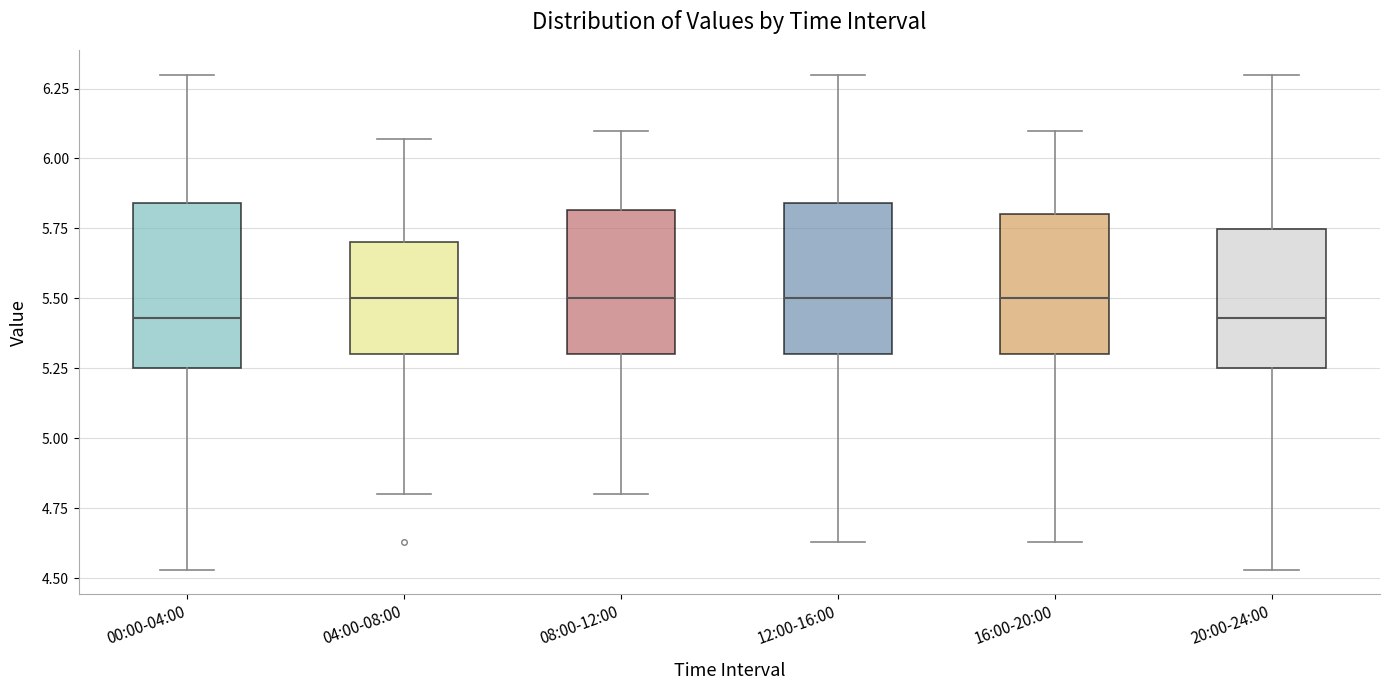

Reading left to right, read every box against the y-axis: the position of its median line, the range the box covers, and the ends of its whiskers. The values are not printed on the chart, so give them approximately, as read against the axis.

00:00-04:00: median 5.45, box 5.25 to 5.85, whiskers 4.55 to 6.30
04:00-08:00: median 5.50, box 5.30 to 5.70, whiskers 4.80 to 6.05
08:00-12:00: median 5.50, box 5.30 to 5.80, whiskers 4.80 to 6.10
12:00-16:00: median 5.50, box 5.30 to 5.85, whiskers 4.65 to 6.30
16:00-20:00: median 5.50, box 5.30 to 5.80, whiskers 4.65 to 6.10
20:00-24:00: median 5.45, box 5.25 to 5.75, whiskers 4.55 to 6.30